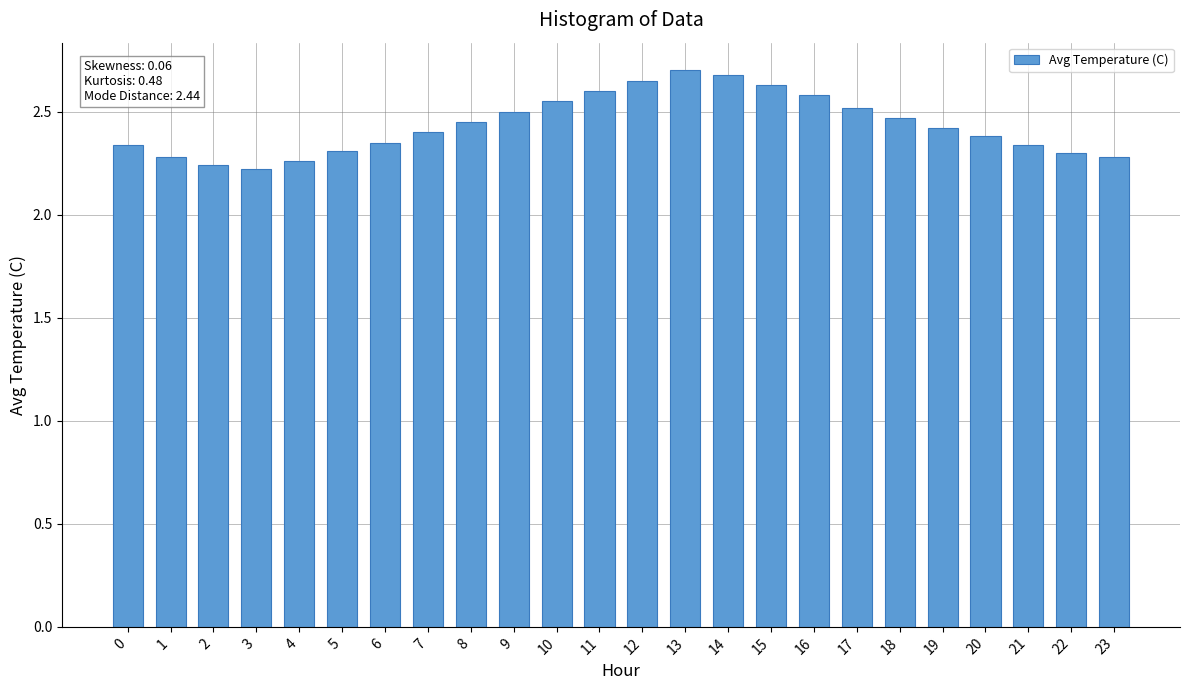

What is the difference between the second highest and minimum values?

0.5